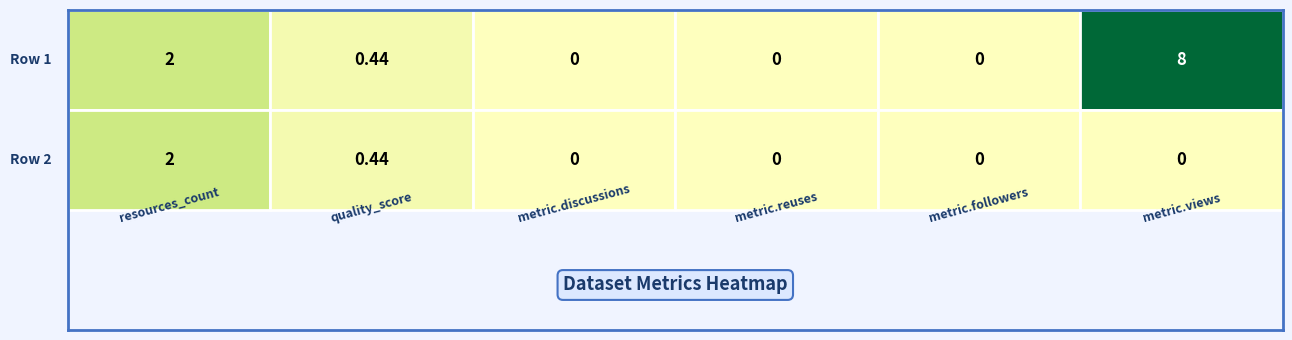

Rank the series by their average value, from lowest to highest.

Row 2, Row 1